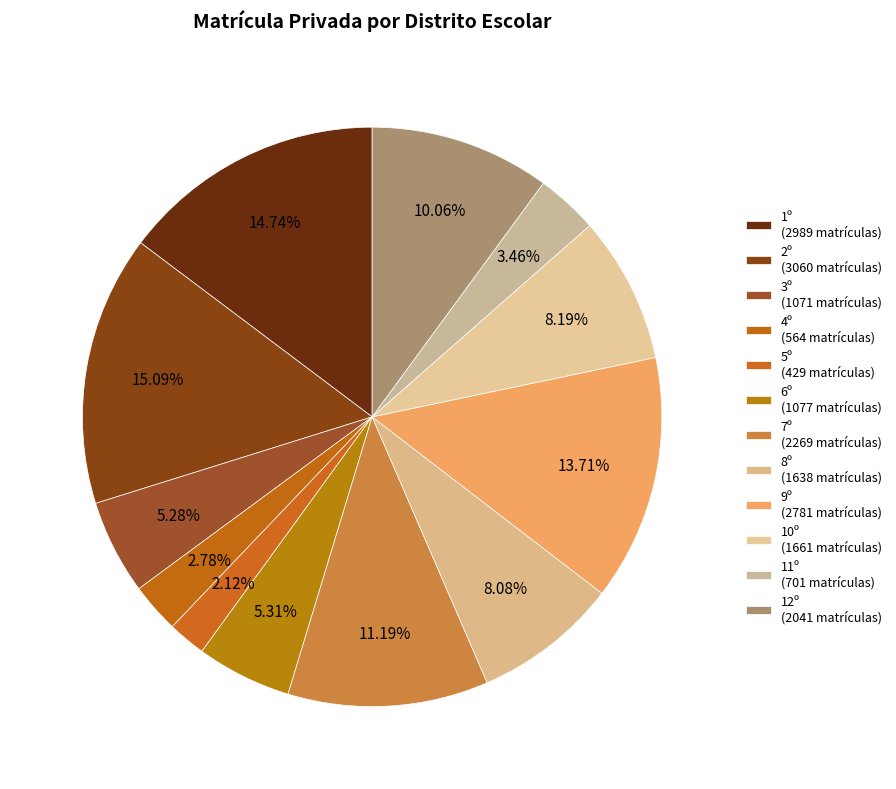

How many slices are in this pie chart?

12